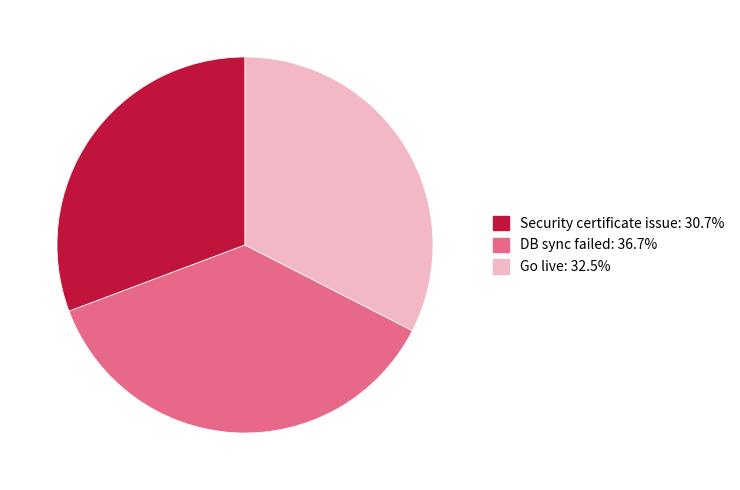

Combined, do Go live and Security certificate issue account for over 50%?

Yes